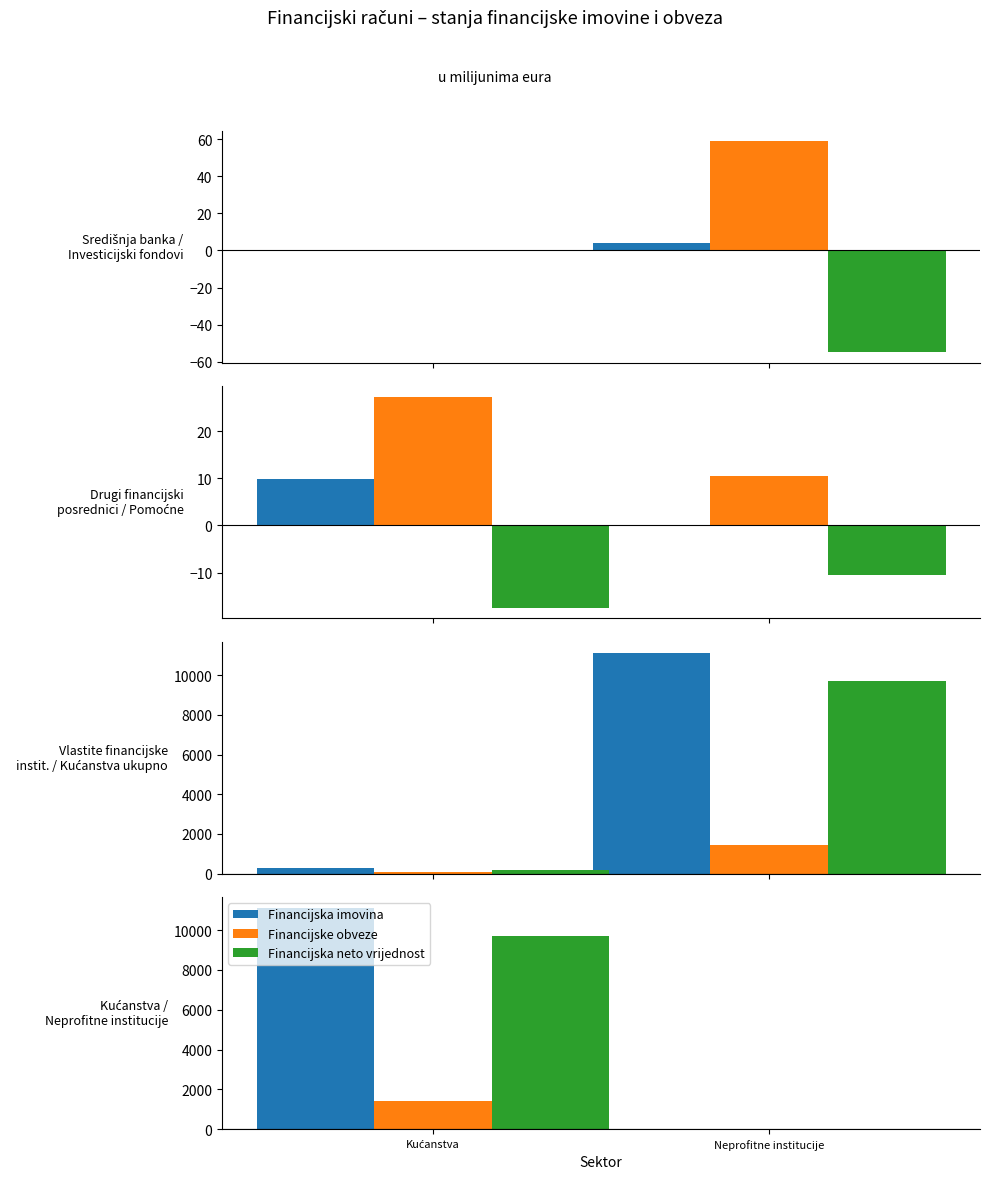

What is the difference between the highest and lowest values at Neprofitne institucije?

17.7